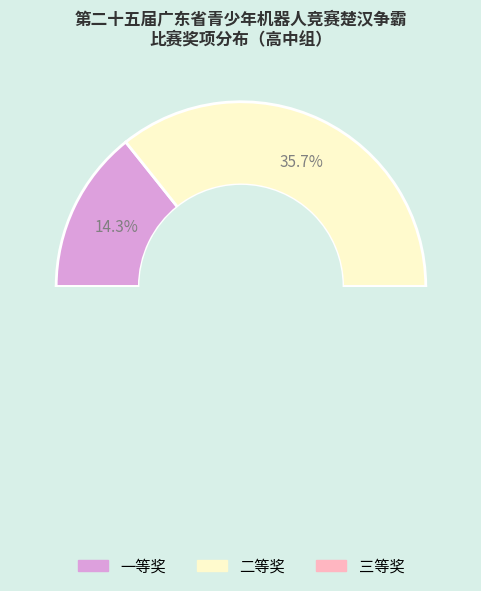

Does 二等奖 account for over 50% of the chart?

No